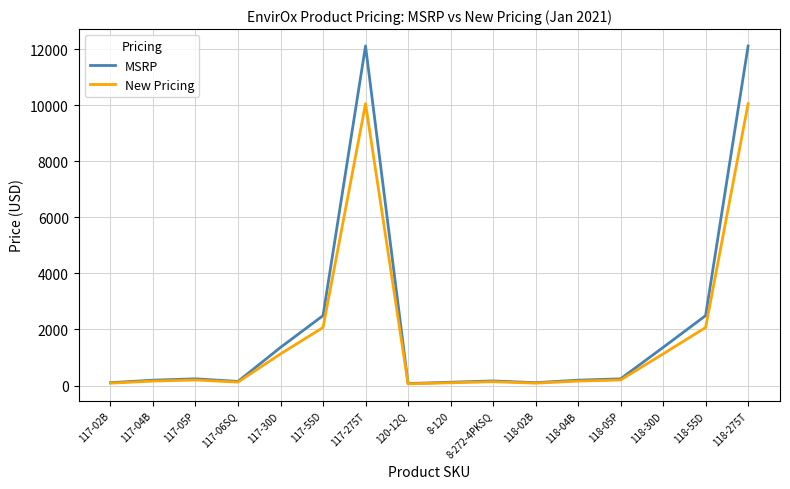

What is the highest value of the MSRP series?

12116.3